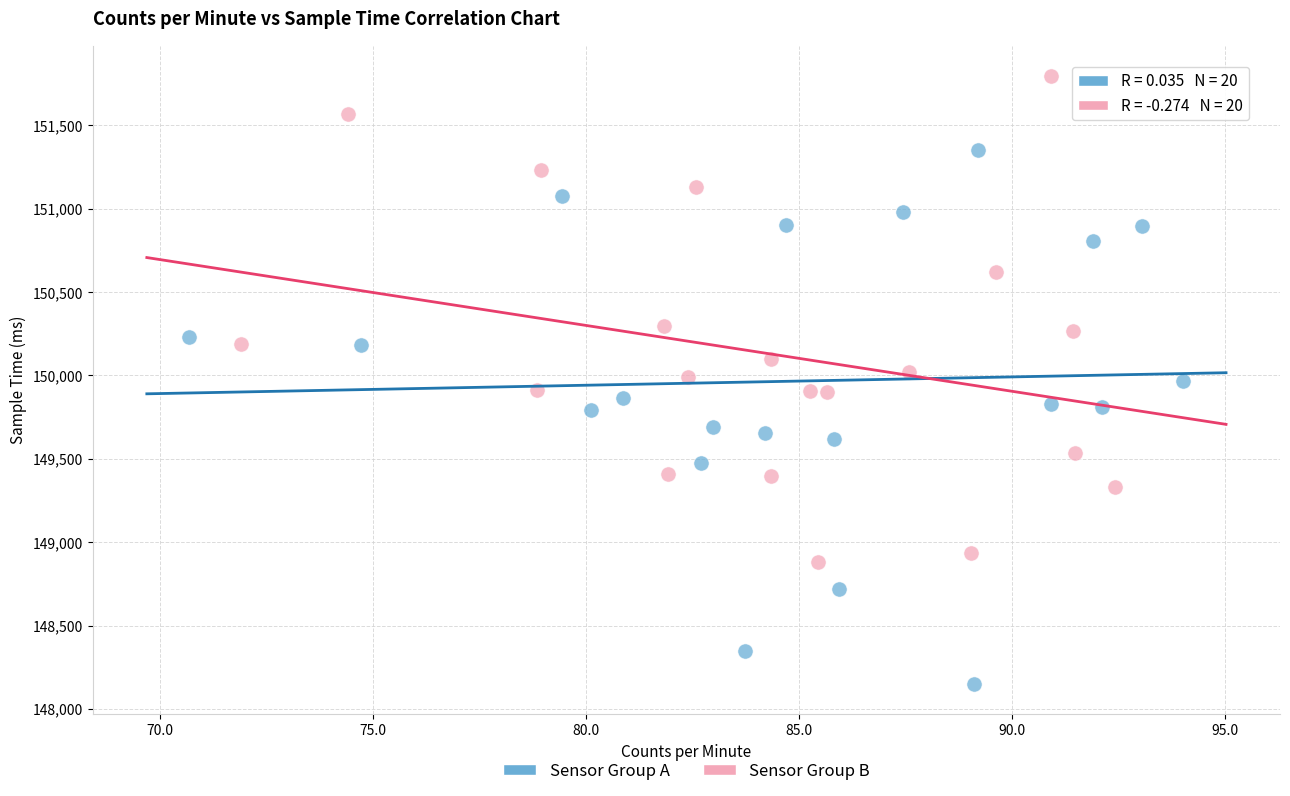

Which series reaches the maximum Y coordinate?

Sensor Group B